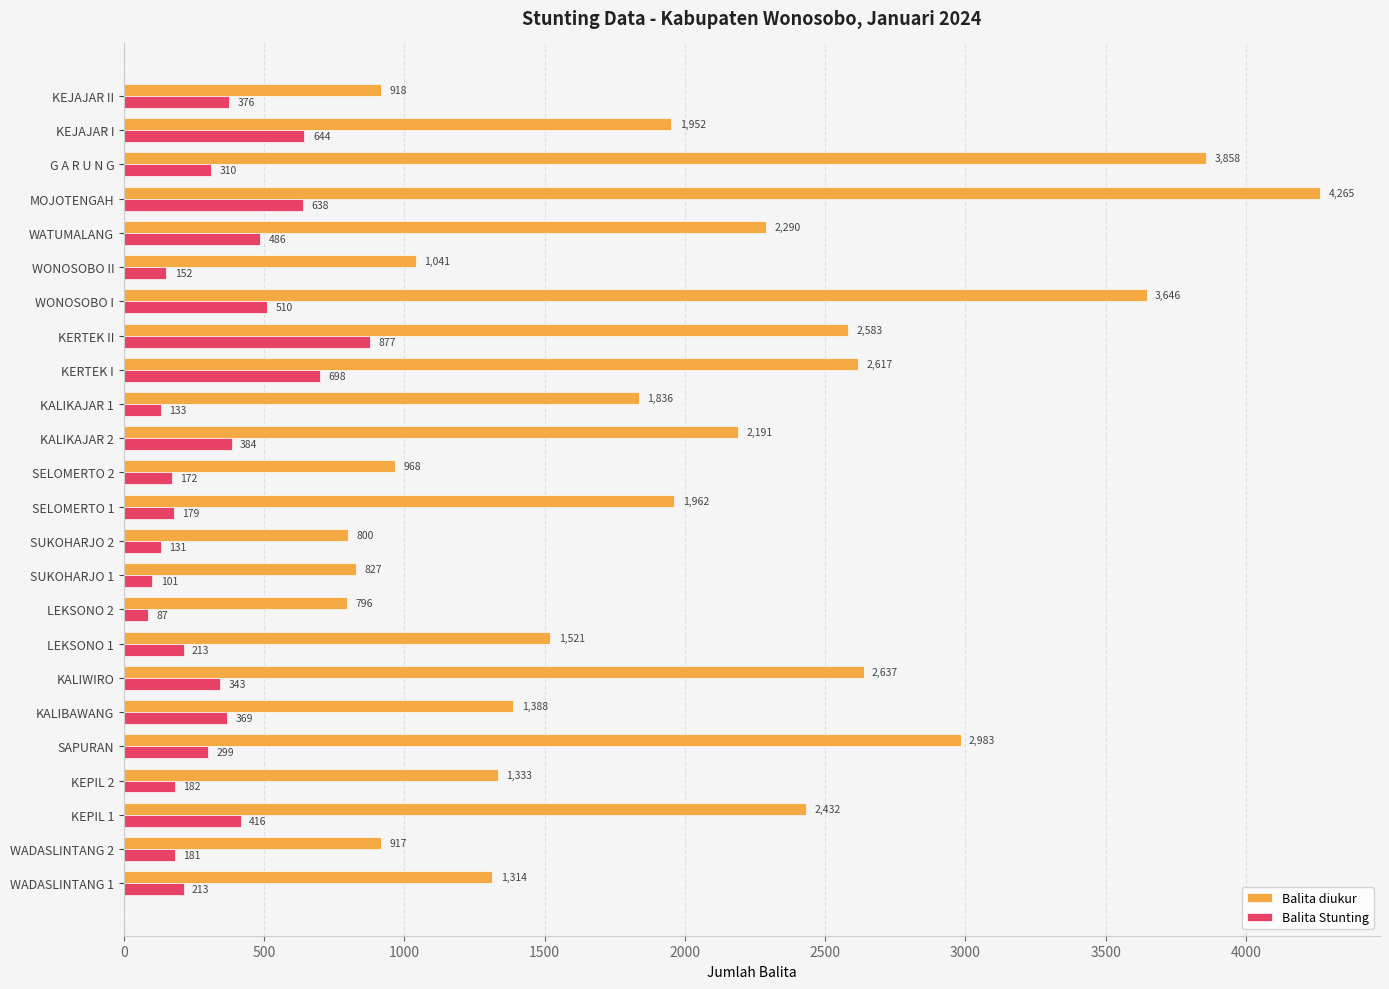

What is the sum of the Balita Stunting values at KEPIL 1 and KERTEK II?

1293